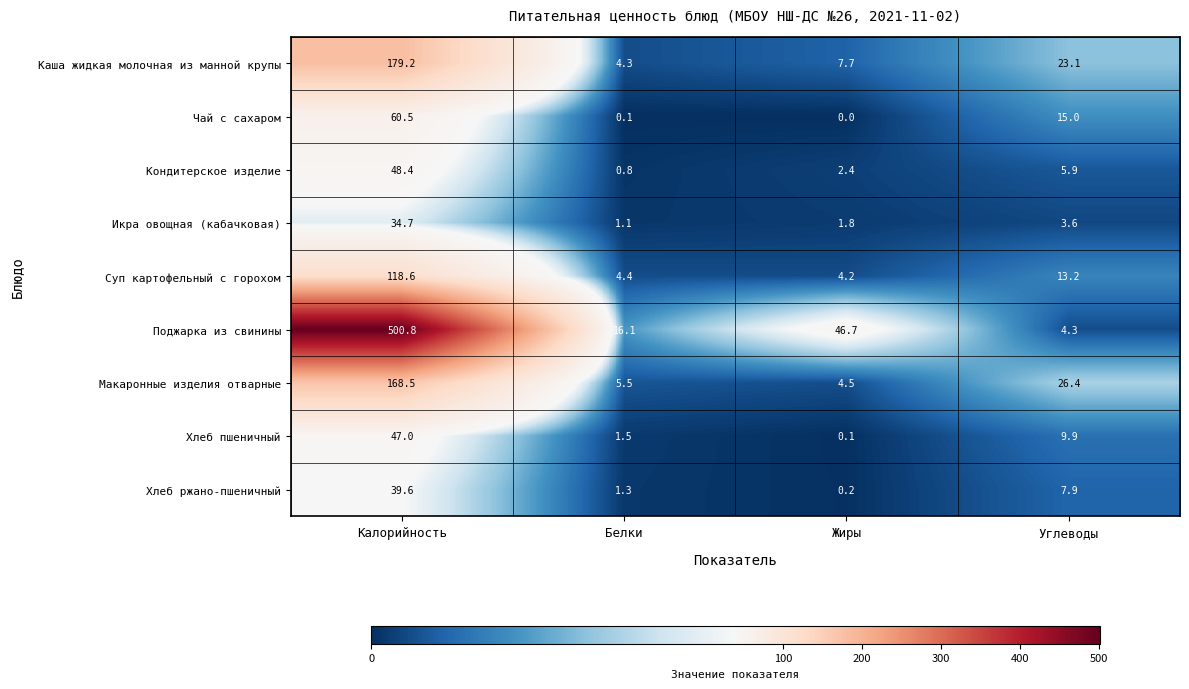

Which category has the lowest value in the Каша жидкая молочная из манной крупы series?

Белки